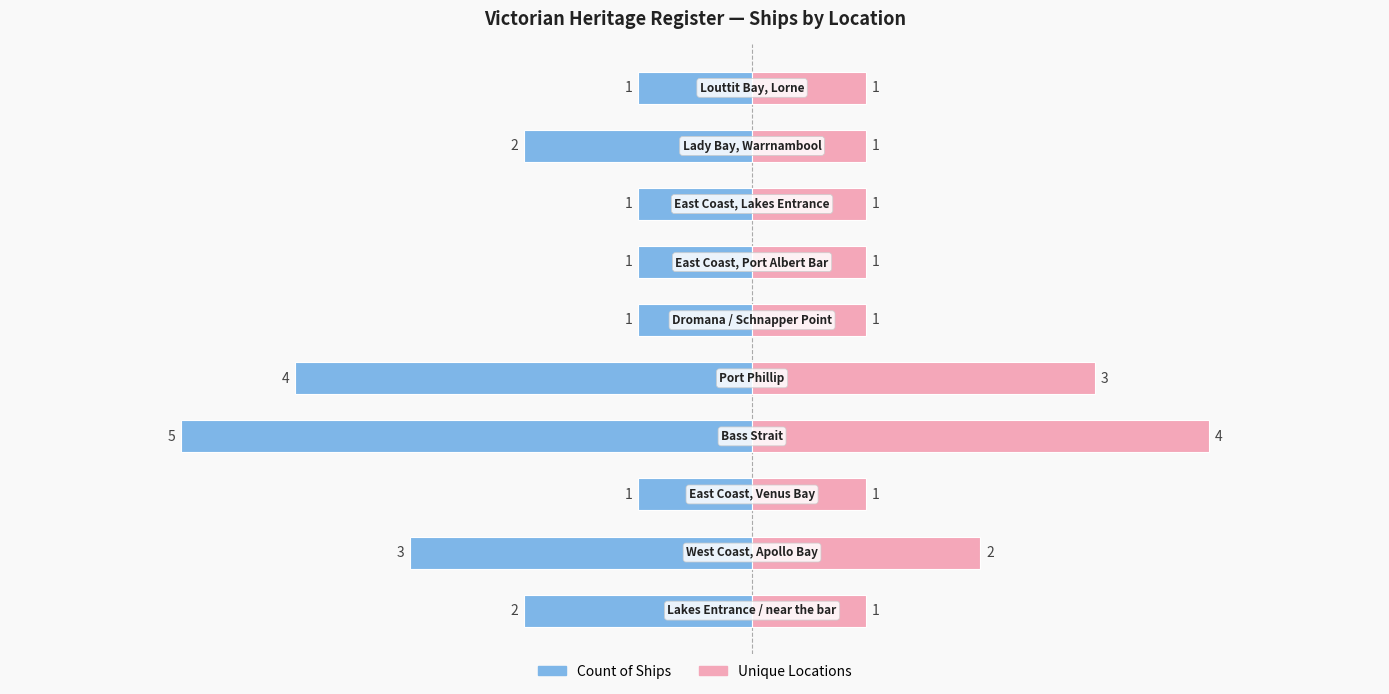

What is the difference between the highest and lowest values at 2?

2